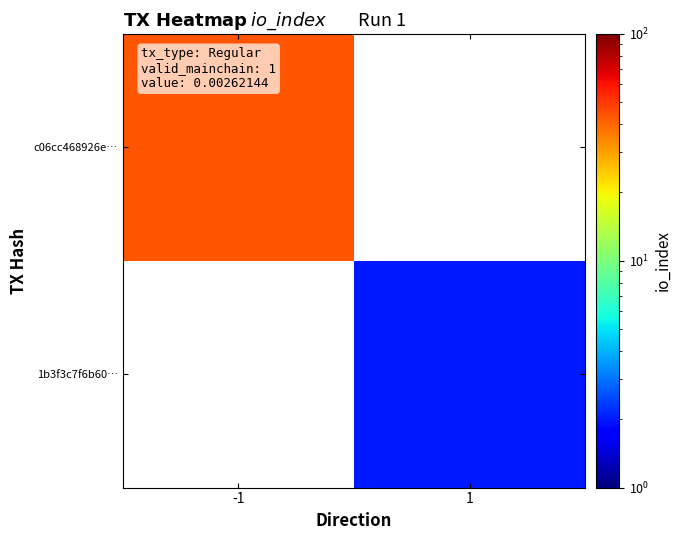

Which series has the largest range (max minus min)?

c06cc468926e…